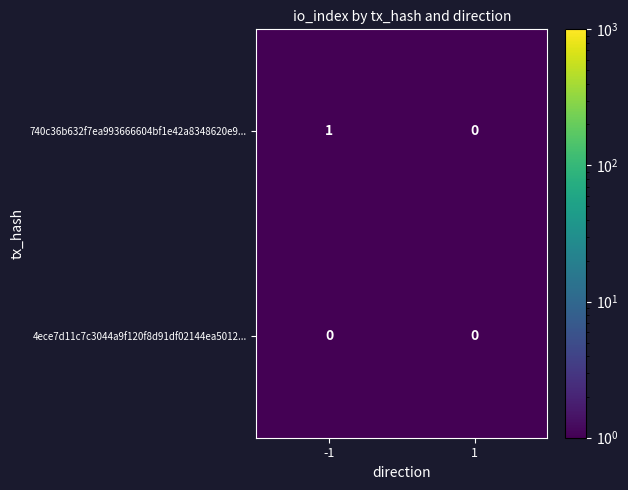

What is the maximum value shown in the chart?

1